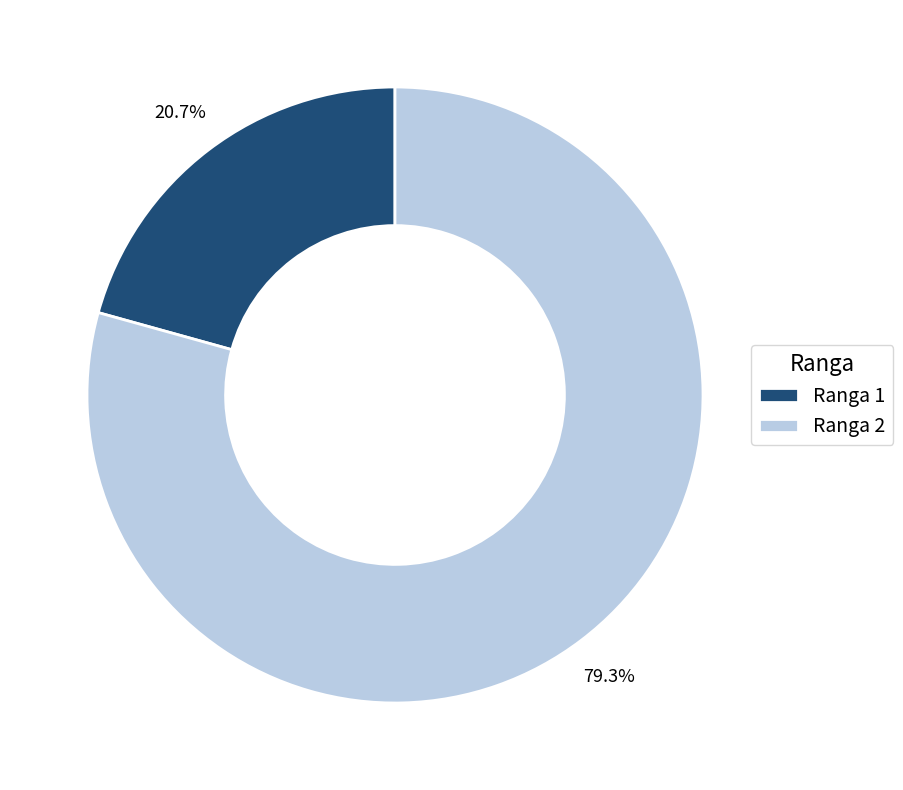

What is the smallest slice in the pie chart?

Ranga 1